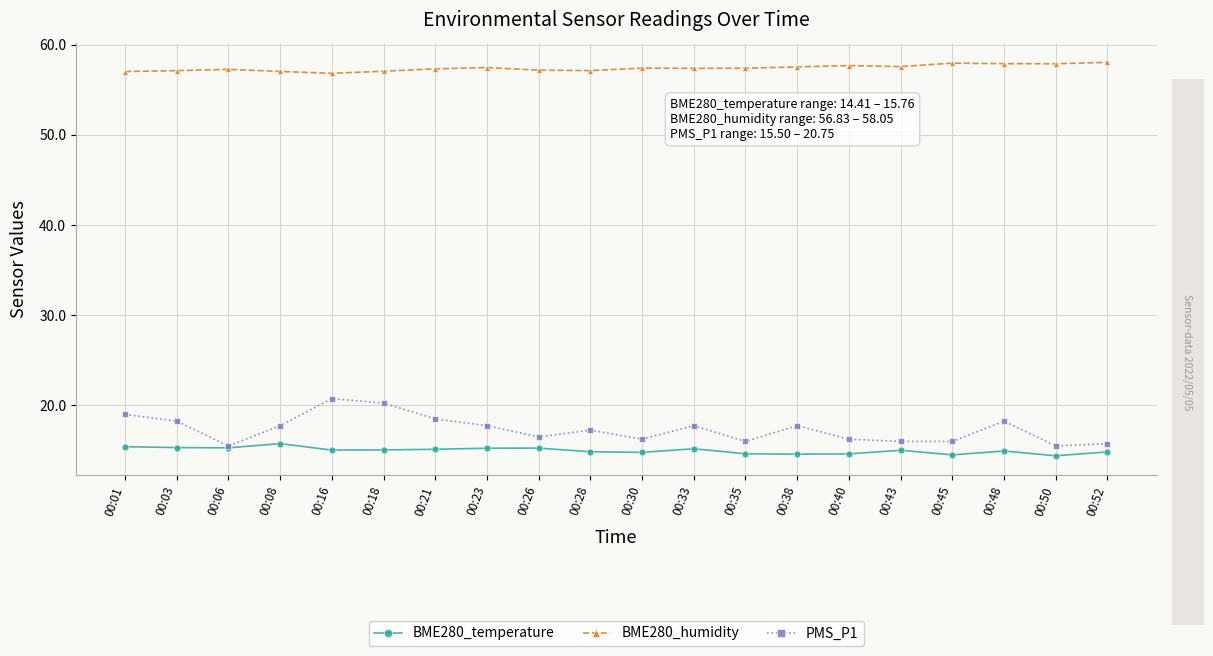

What is the average value of the PMS_P1 series?

17.4